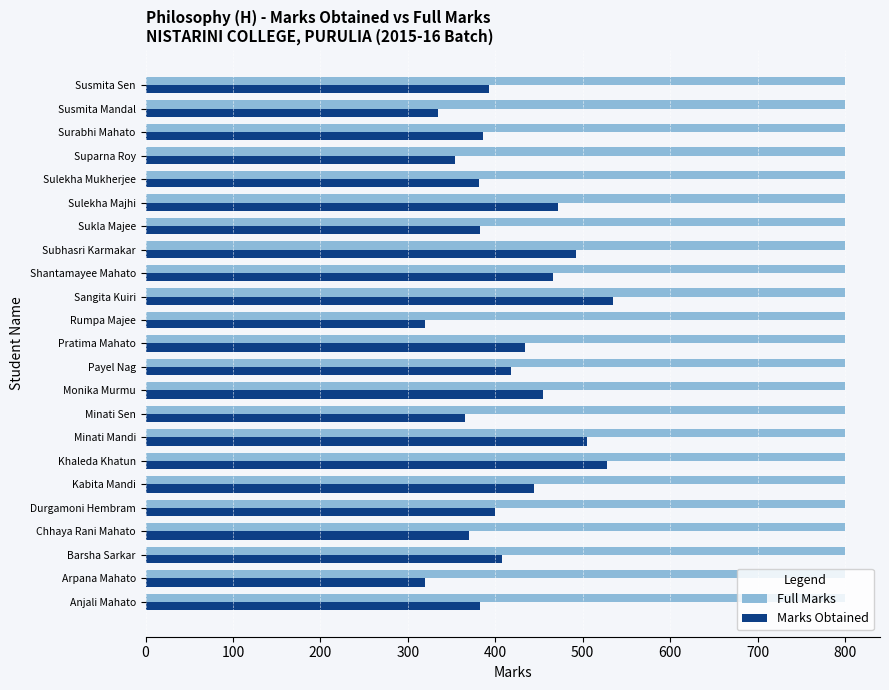

What are all the series names shown in the legend?

Full Marks, Marks Obtained